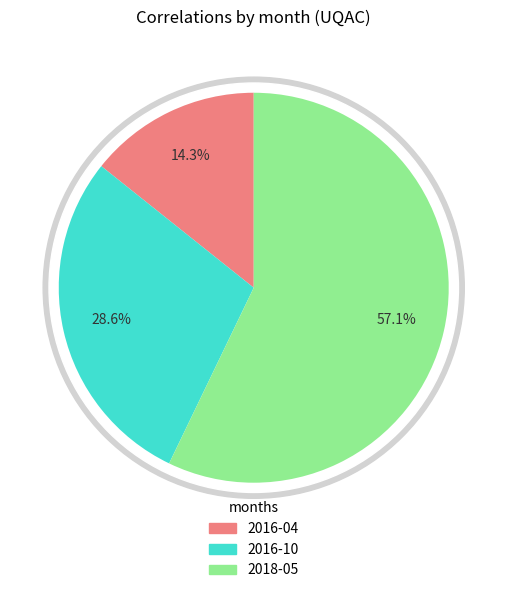

What is the smallest slice in the pie chart?

2016-04